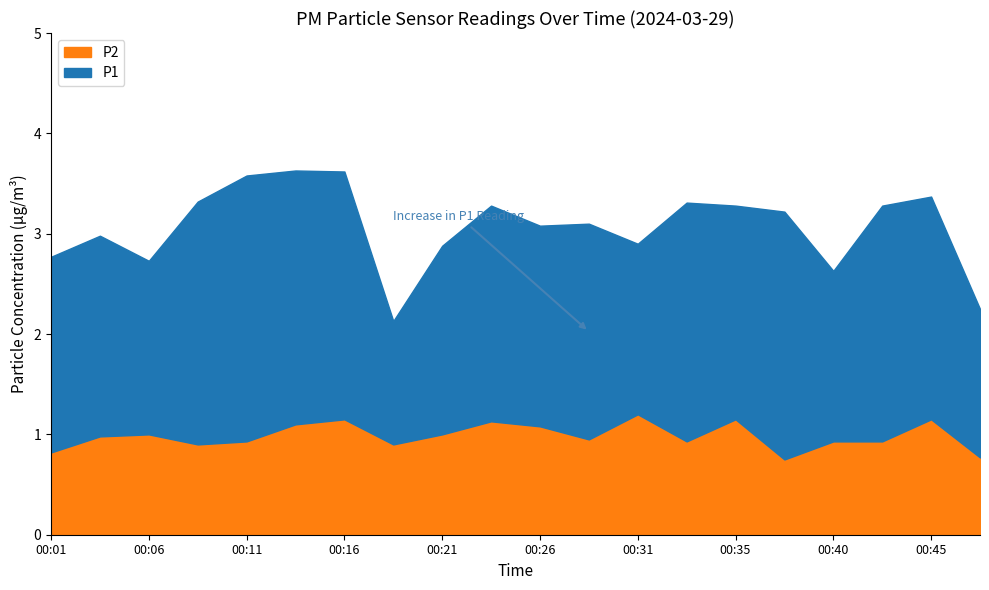

Is the value of P1 at 00:16 greater than the value of P2 at 00:21?

Yes